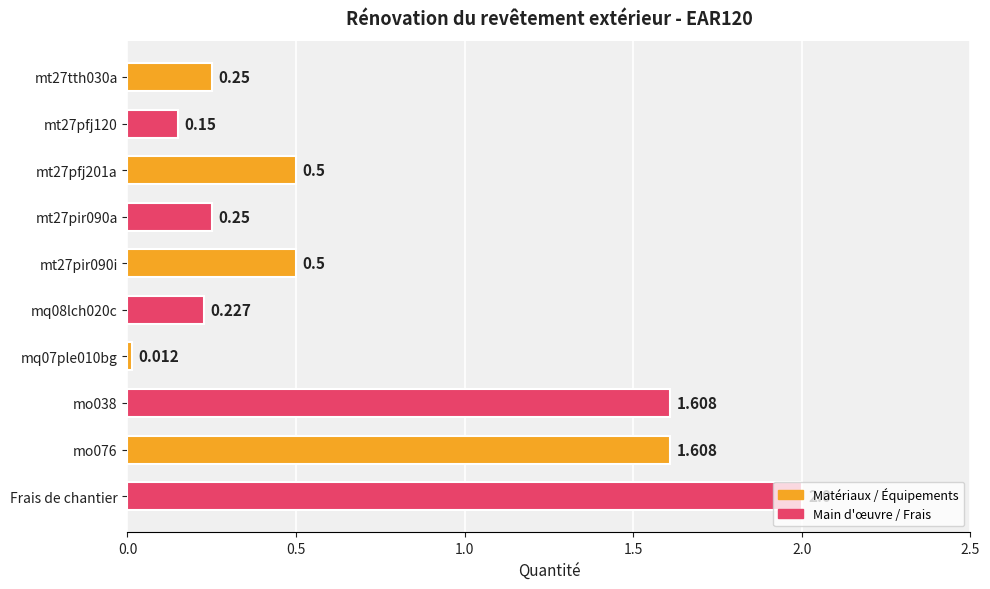

At which category does the chart reach its peak across all series?

Frais de chantier